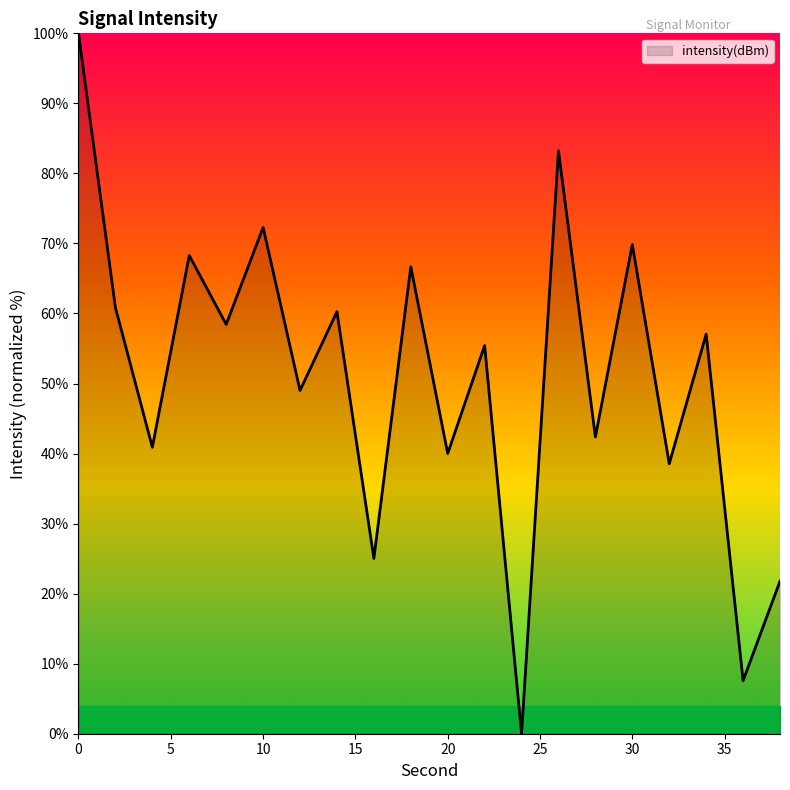

How many distinct data groups are displayed?

1